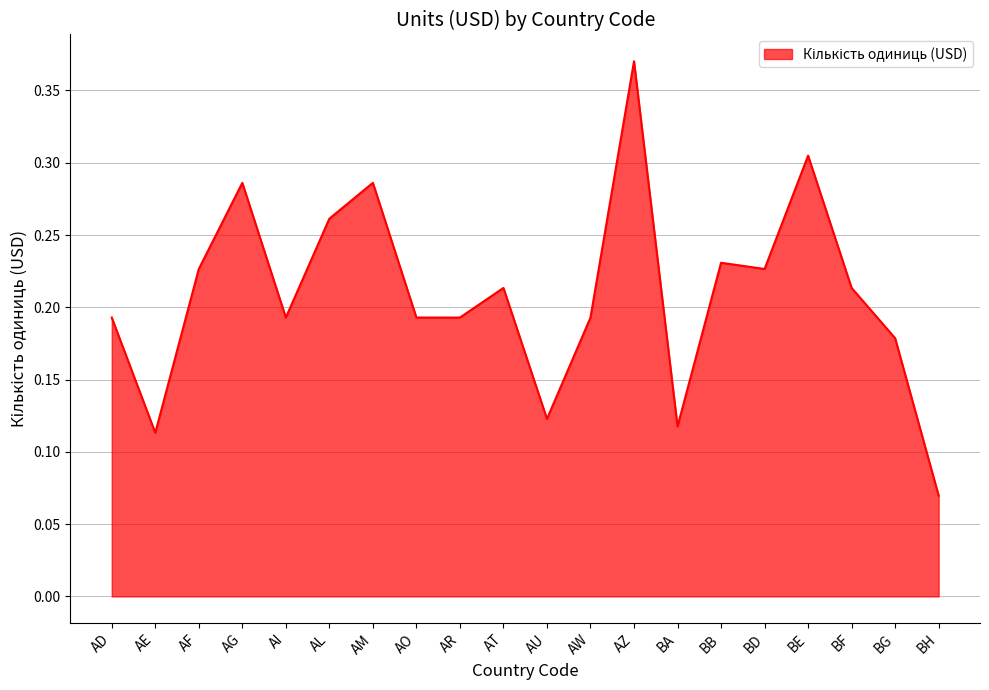

True or false: the data shows 0.3 at AO.

False